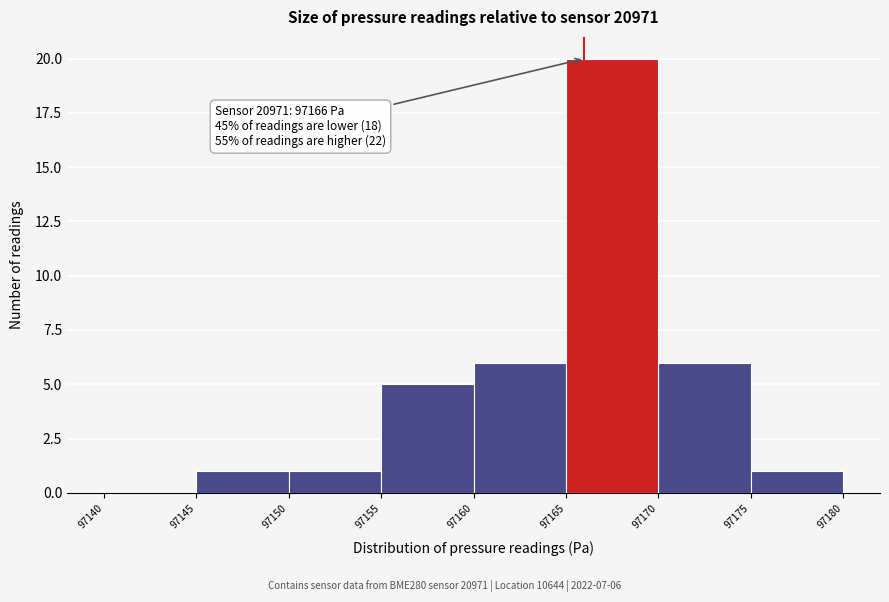

Which range on the x-axis has the tallest bar?

97165 to 97170